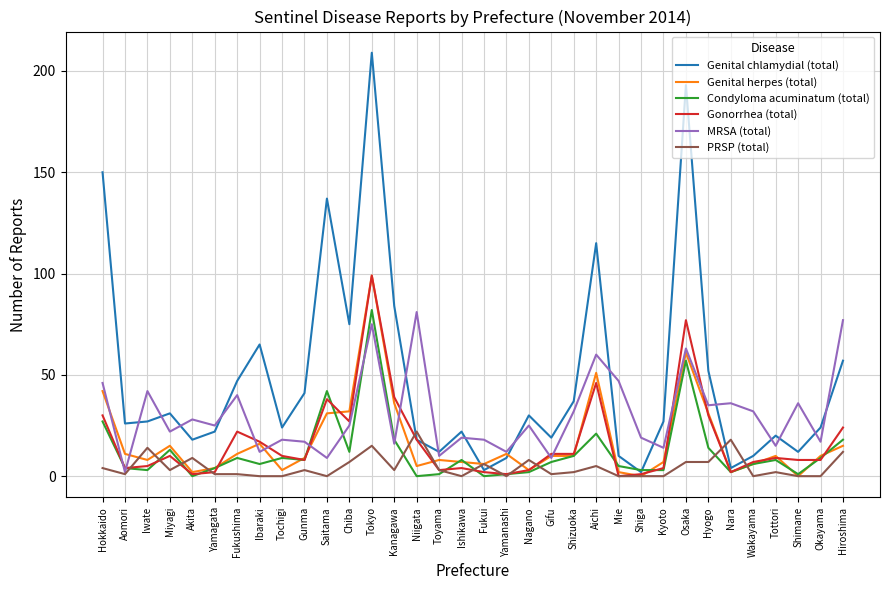

At which label does Genital chlamydial (total) first exceed 27?

Hokkaido